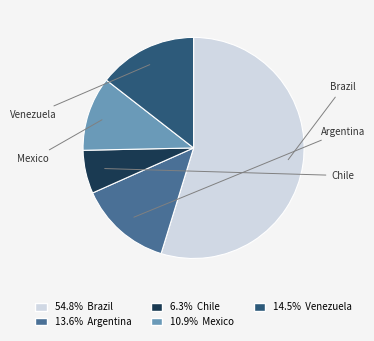

Count the number of slices in the pie.

5